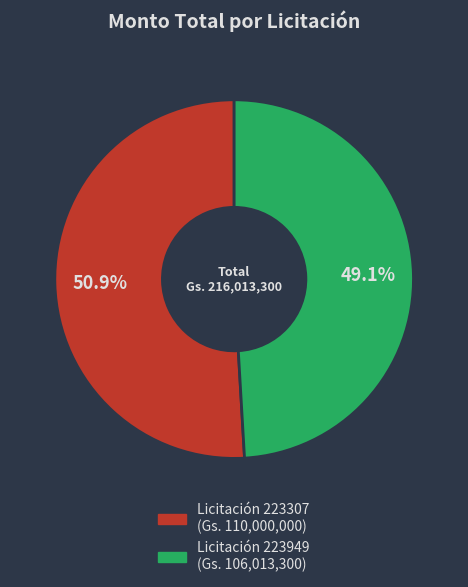

Is there any slice that represents more than half of the pie?

Yes